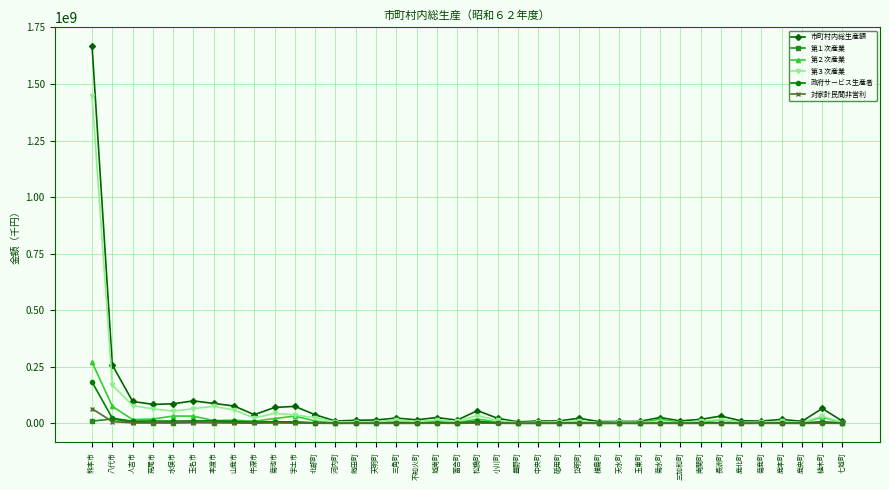

True or false: 第１次産業 has more than 2 interior local peaks.

True